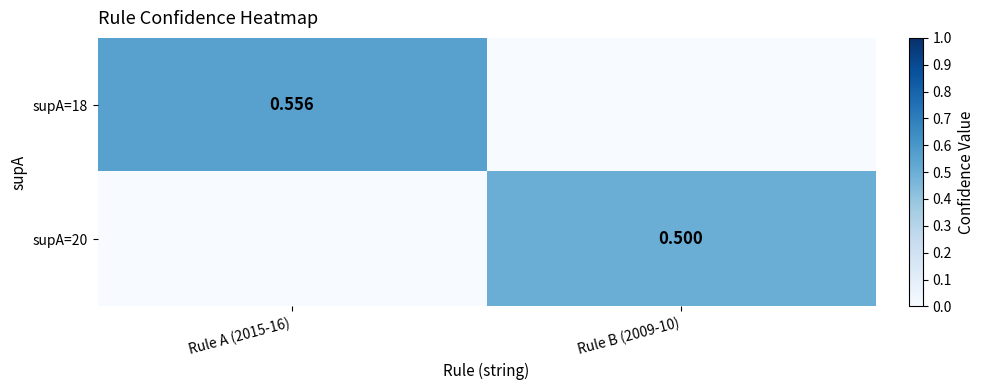

Where is supA=18 nearest to the value 0?

Rule B (2009-10)